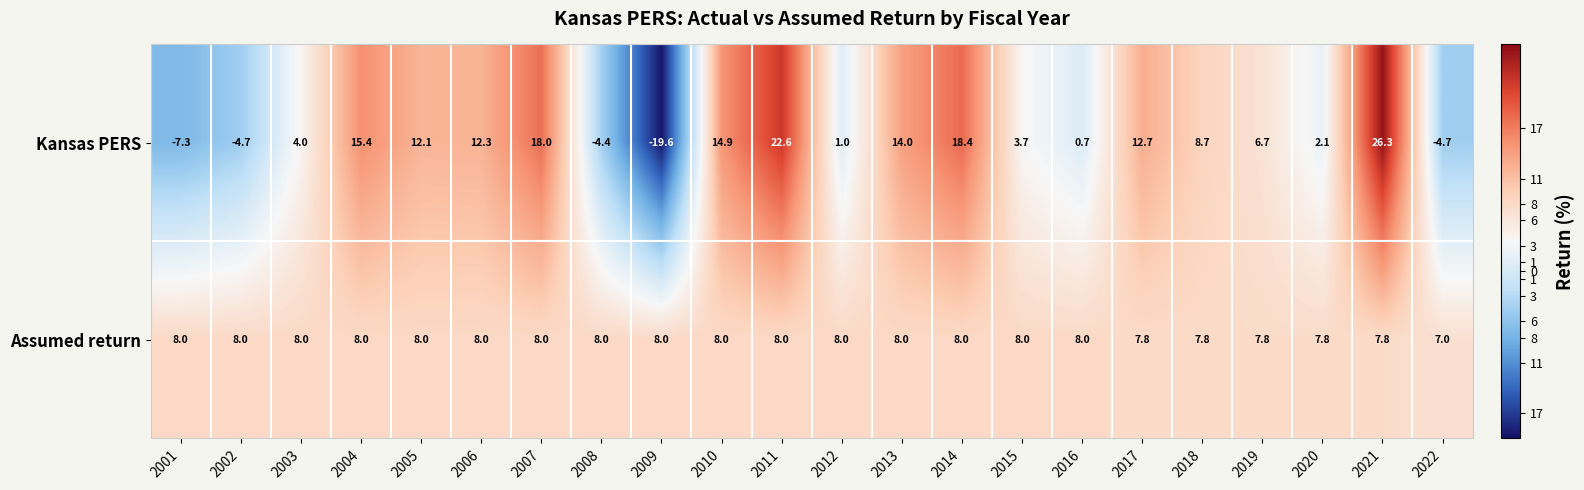

Rank the series at 2004 from lowest to highest value.

Assumed return, Kansas PERS